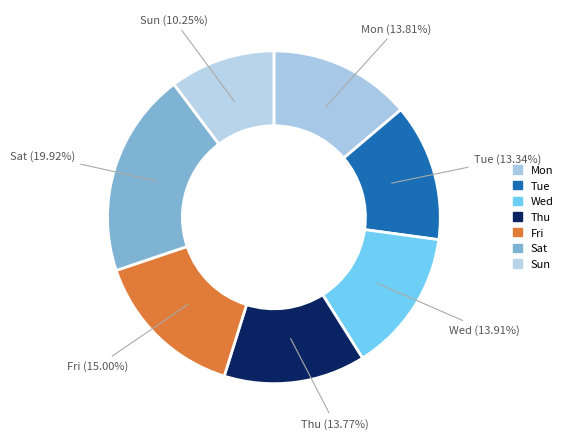

Which has a higher value, Sat or Sun?

Sat